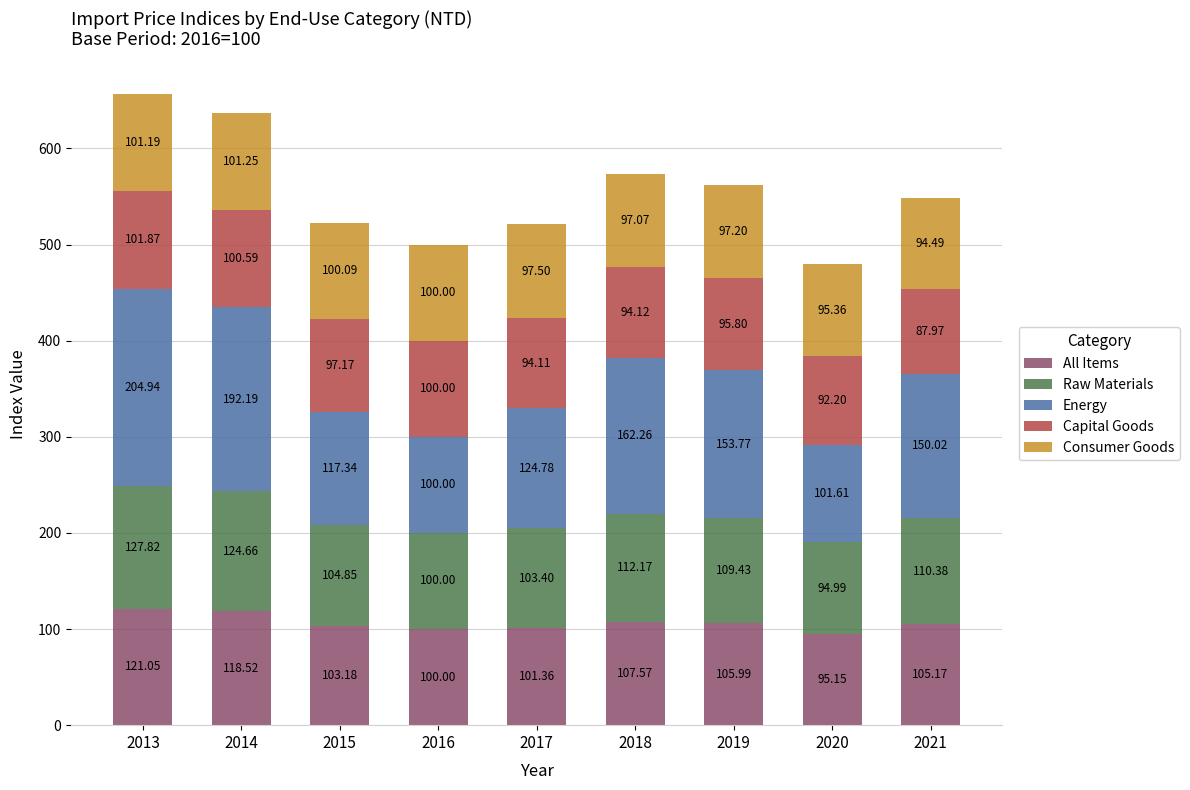

What is the sum of all All Items values?

958.0